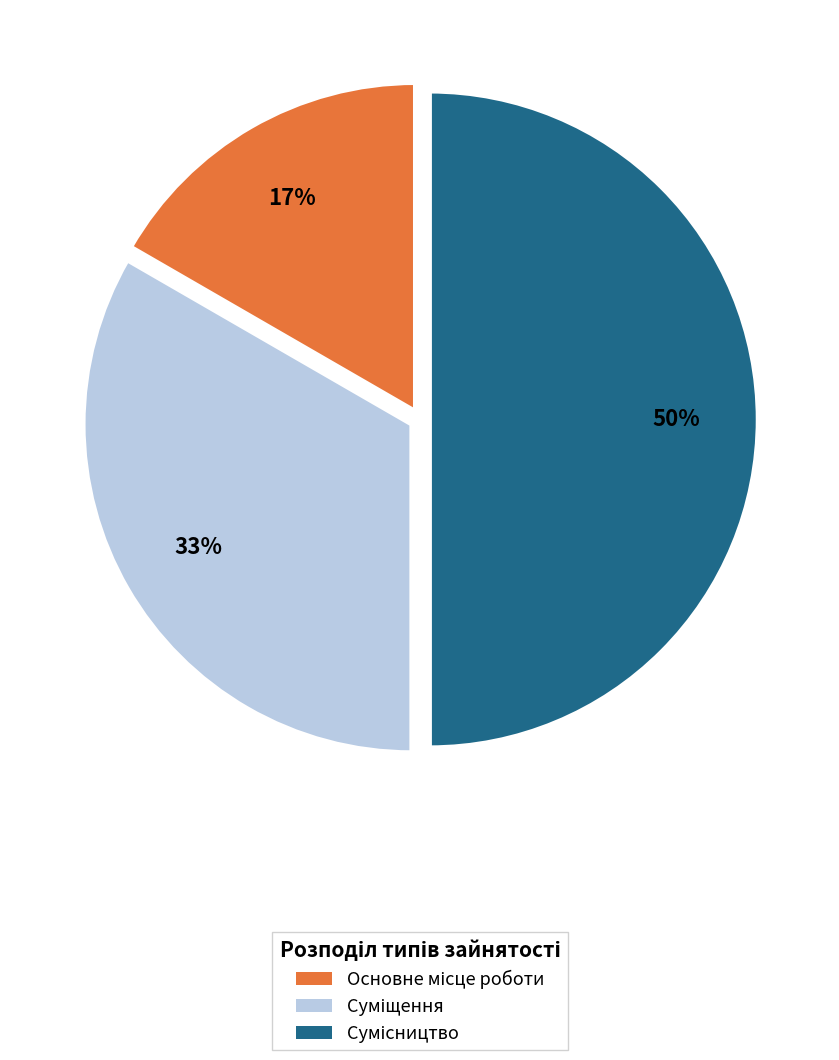

To the nearest percent, what is the difference between the largest and smallest slice percentages?

33%